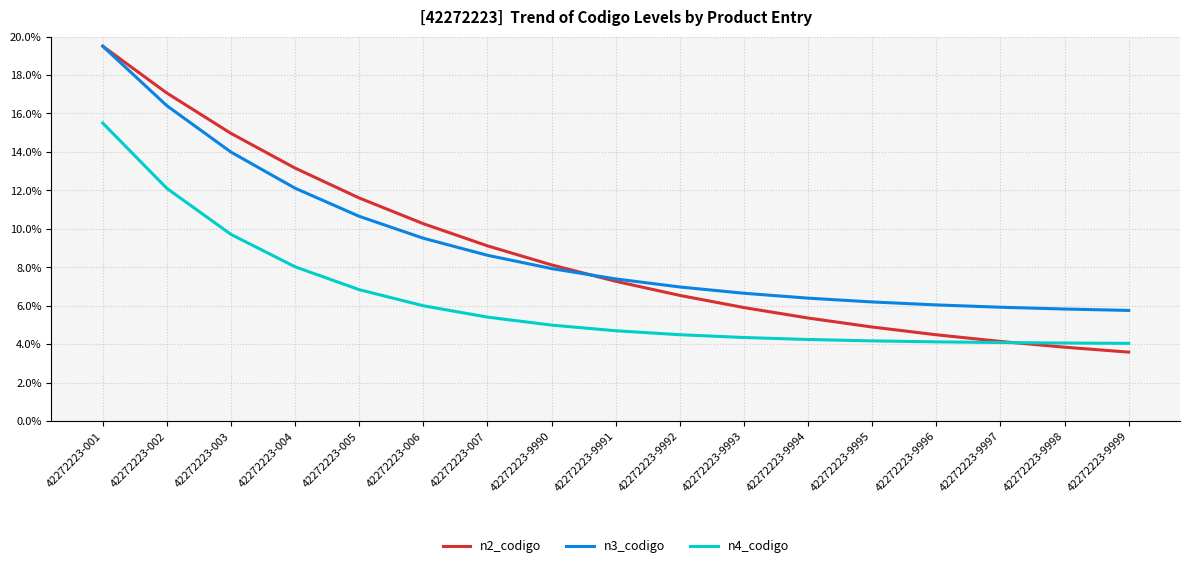

What value does the n2_codigo series have at 42272223-002?

17.1